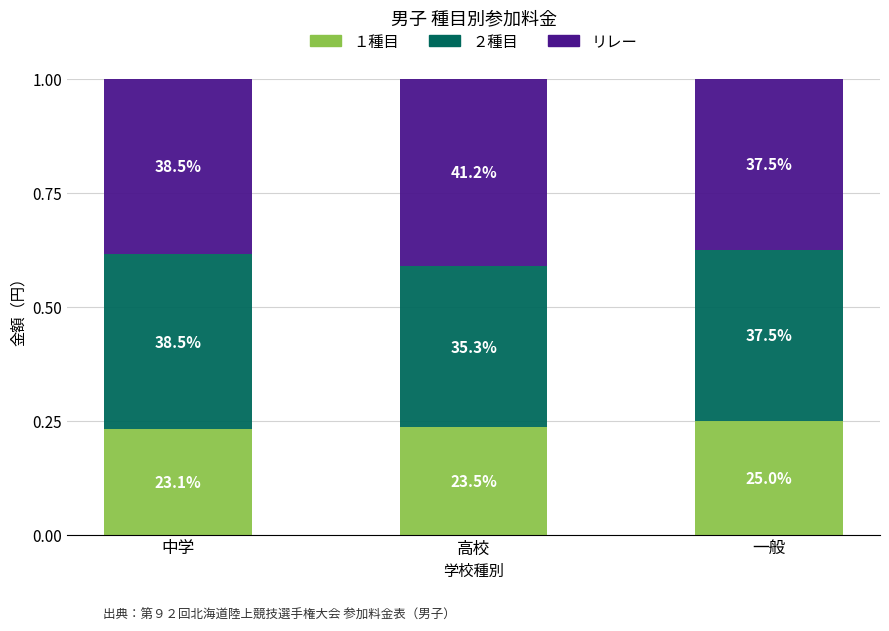

How many bars are there in total?

3